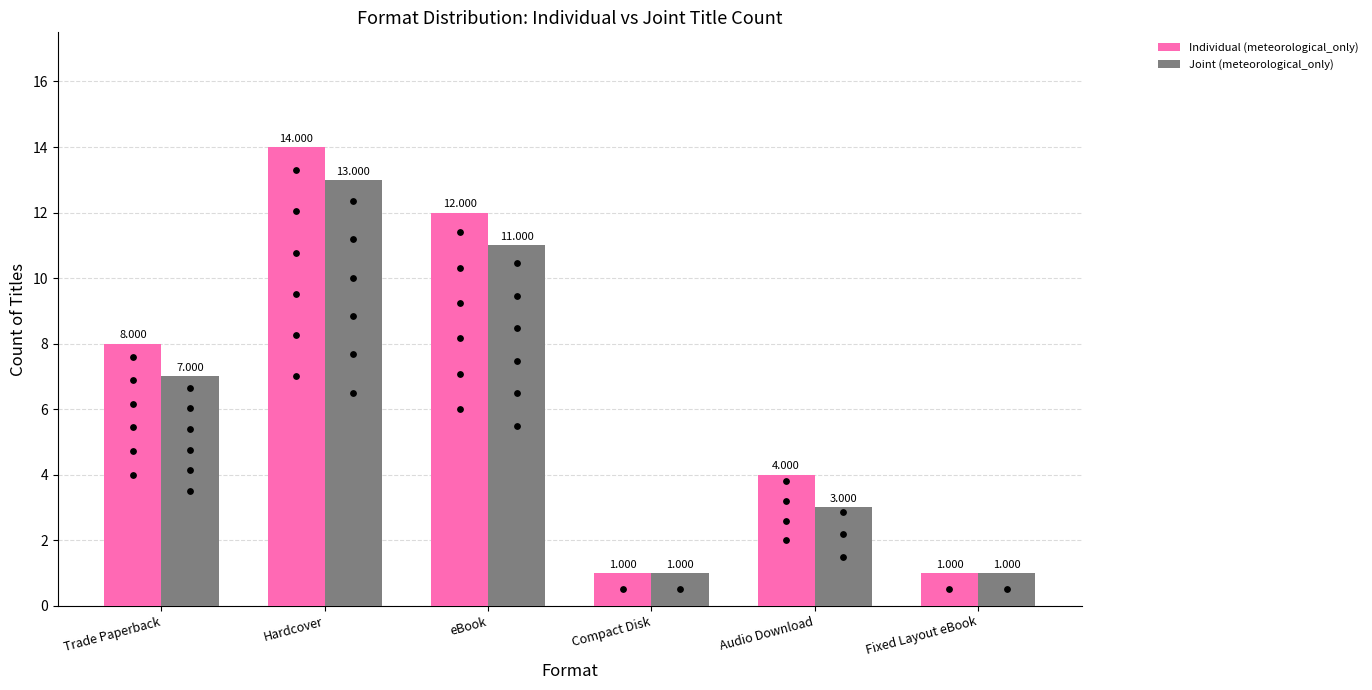

Which series reaches the minimum Y coordinate?

Individual (meteorological_only)